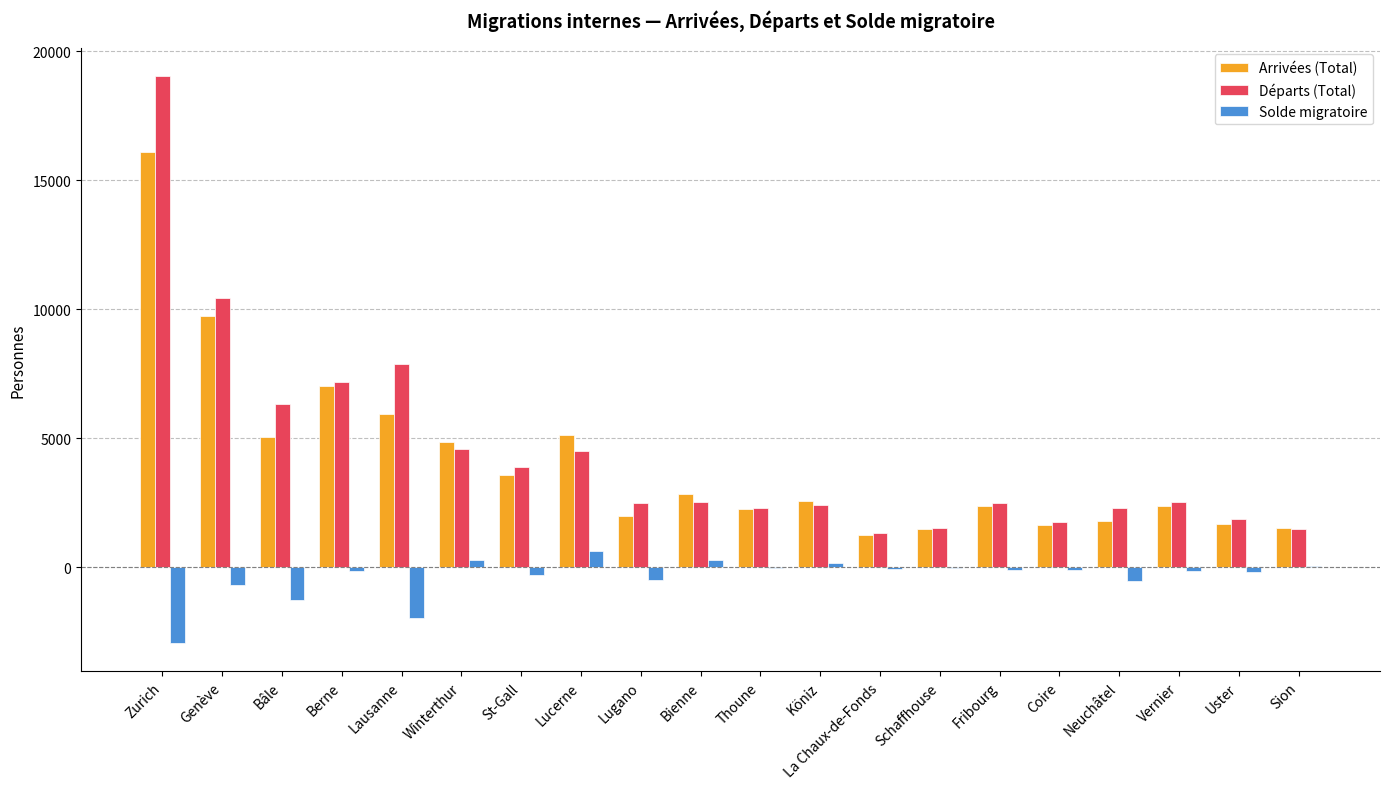

What is the average value of the Solde migratoire series?

-382